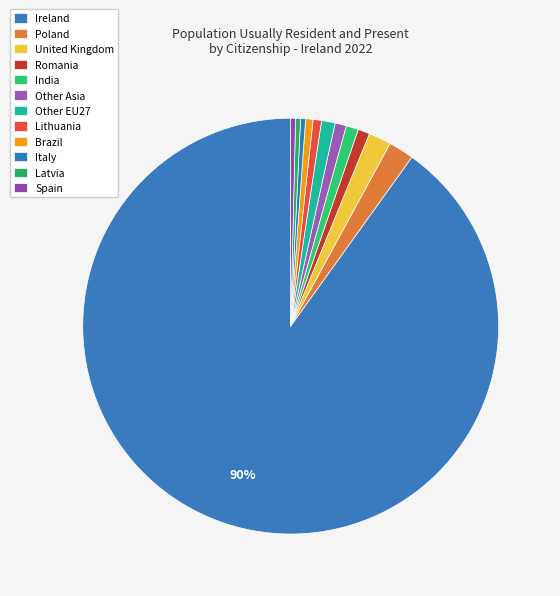

Does Ireland account for over 50% of the chart?

Yes